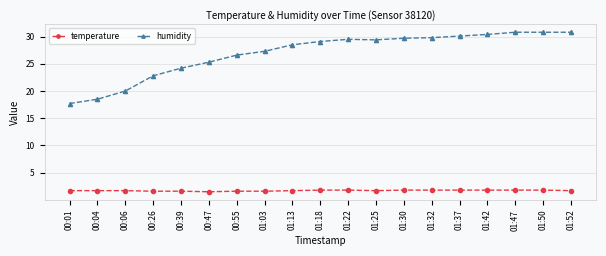

What is the value of the temperature point at the 14th from the left?

1.8